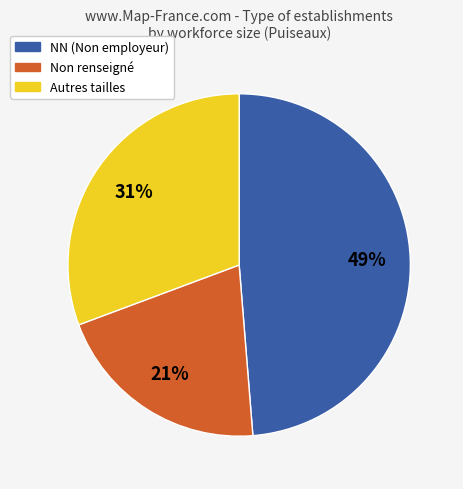

Which category has the biggest portion of the pie?

NN (Non employeur)